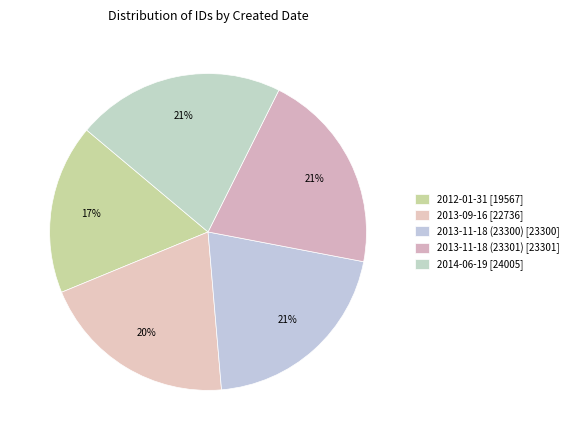

Count the number of slices in the pie.

5